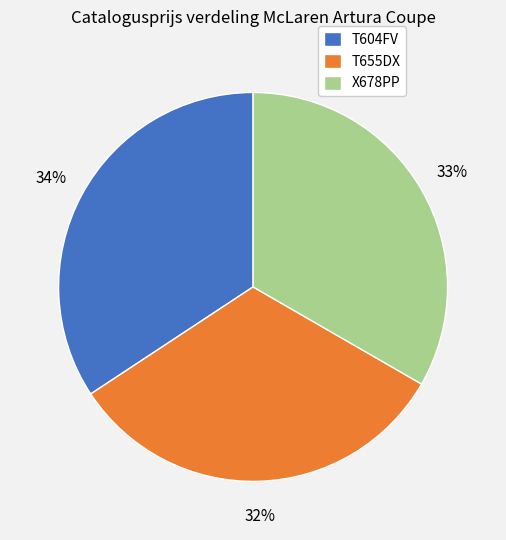

What percentage is the X678PP slice, to the nearest percent?

33%